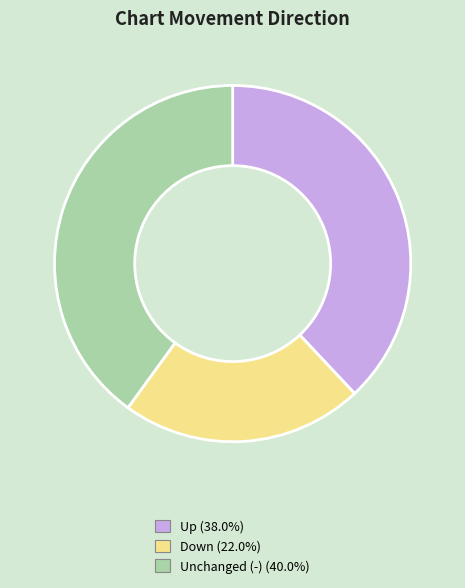

Is there a majority slice in this chart?

No